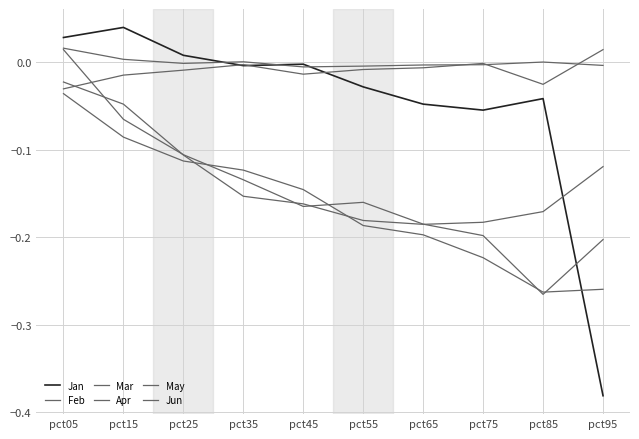

Is the value of Jun at pct15 greater than the value of Jan at pct45?

Yes